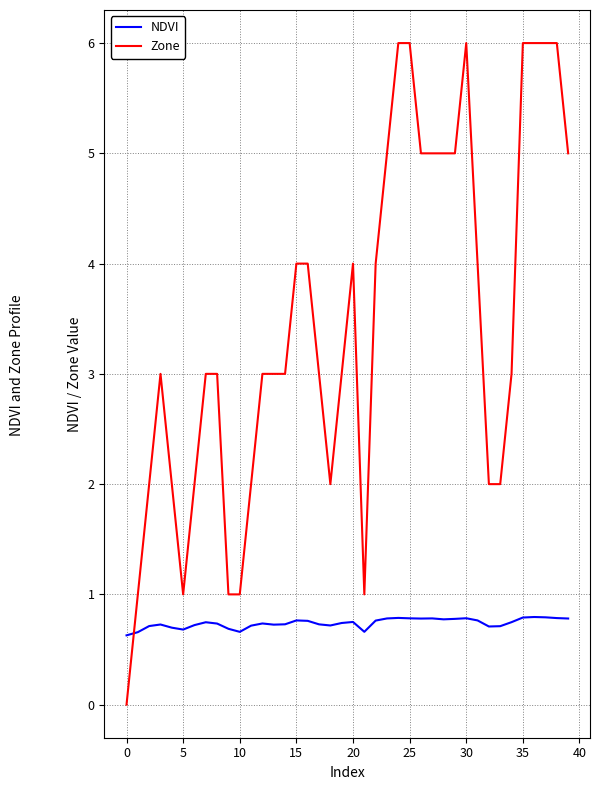

What is the difference between the maximum and minimum values in the NDVI series?

0.2